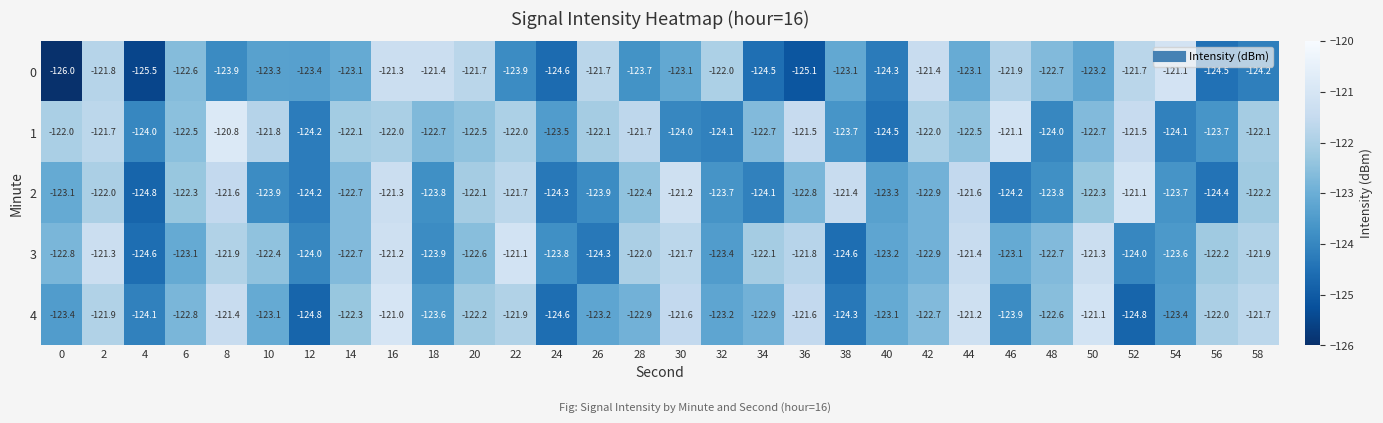

What is the total value across all series at 2?

-608.7